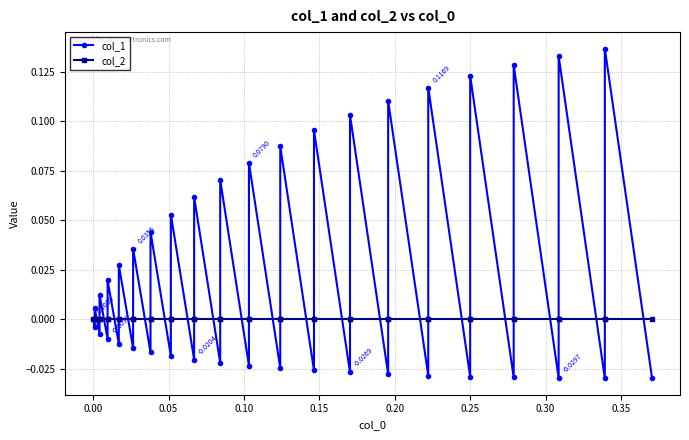

How many lines are shown in the chart?

2